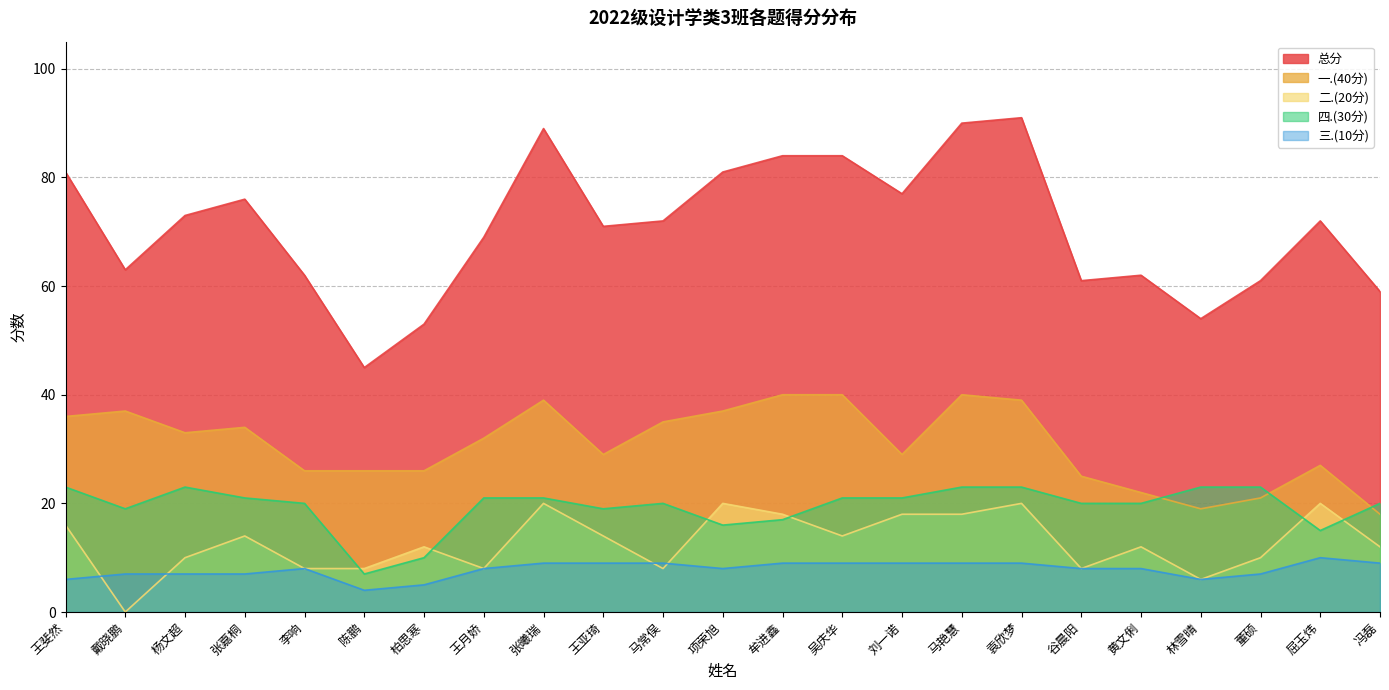

Which series has the widest spread of values?

总分